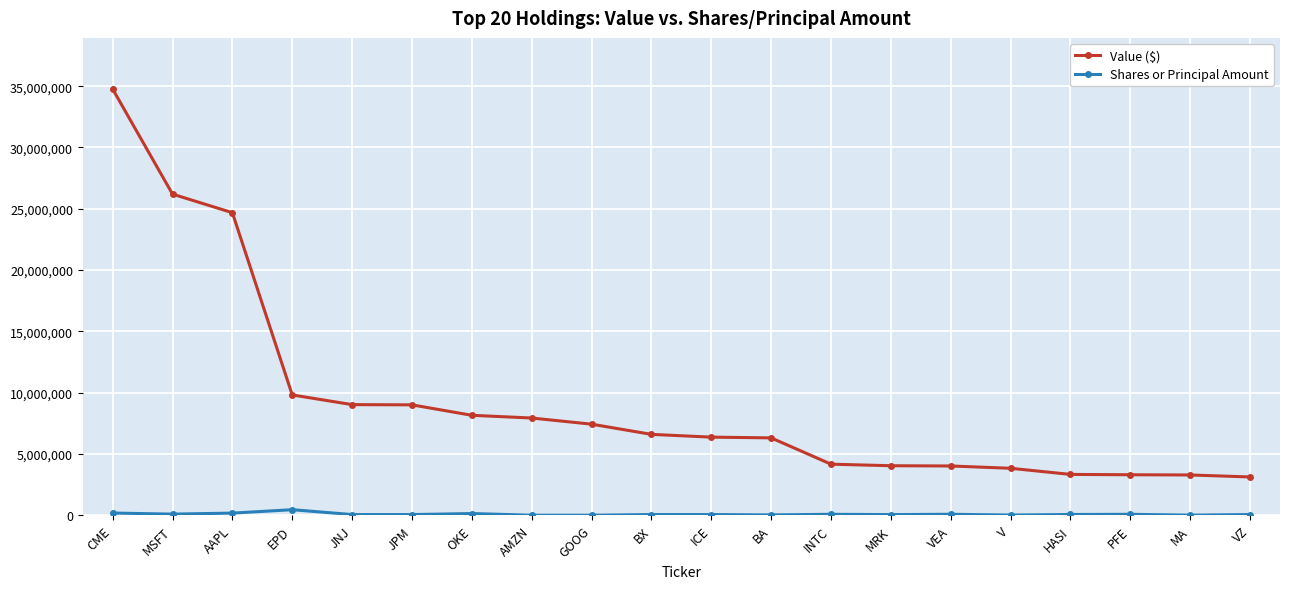

Does the chart have visible grid lines?

Yes